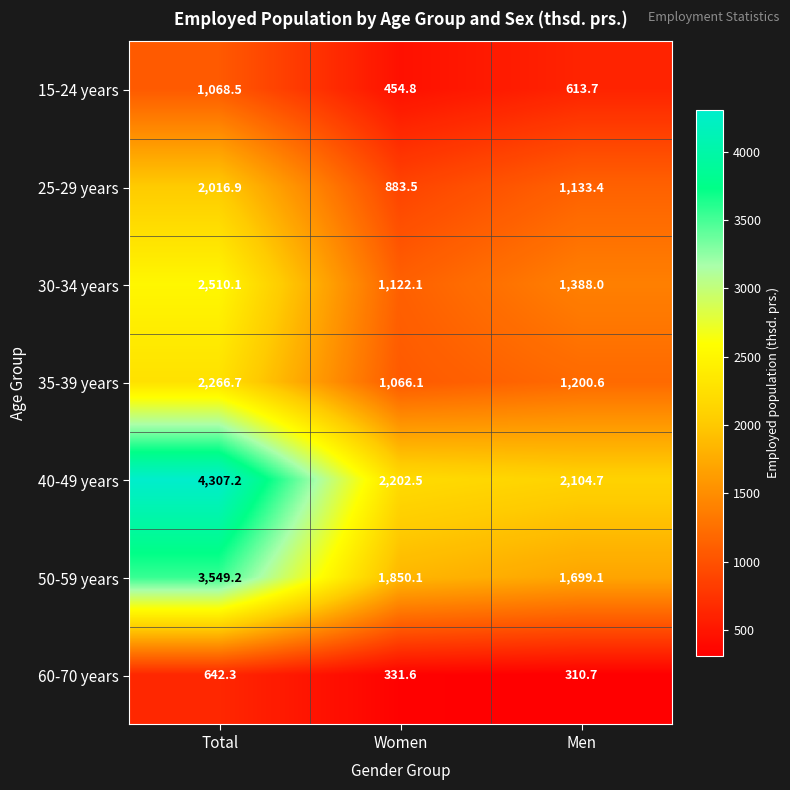

What is the sum of all 30-34 years values?

5020.2